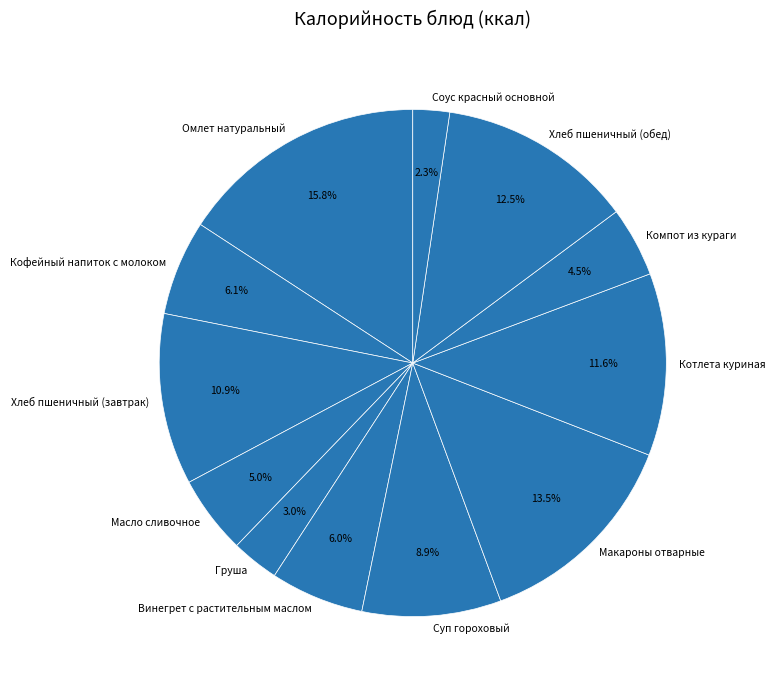

The Масло сливочное slice represents 5% of the pie. True or false?

True